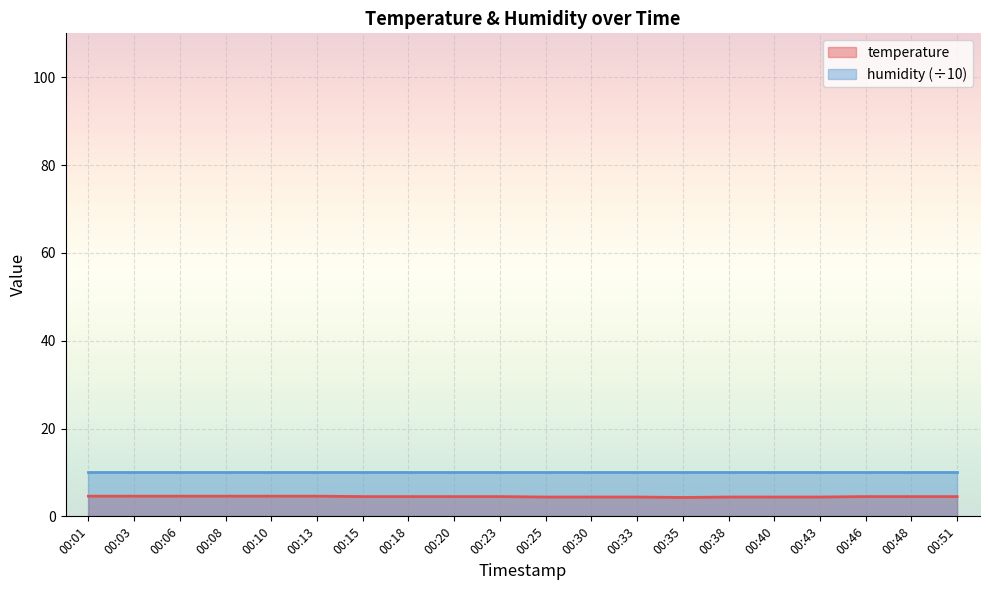

Is it true that the value at 00:35 is 7.3?

False